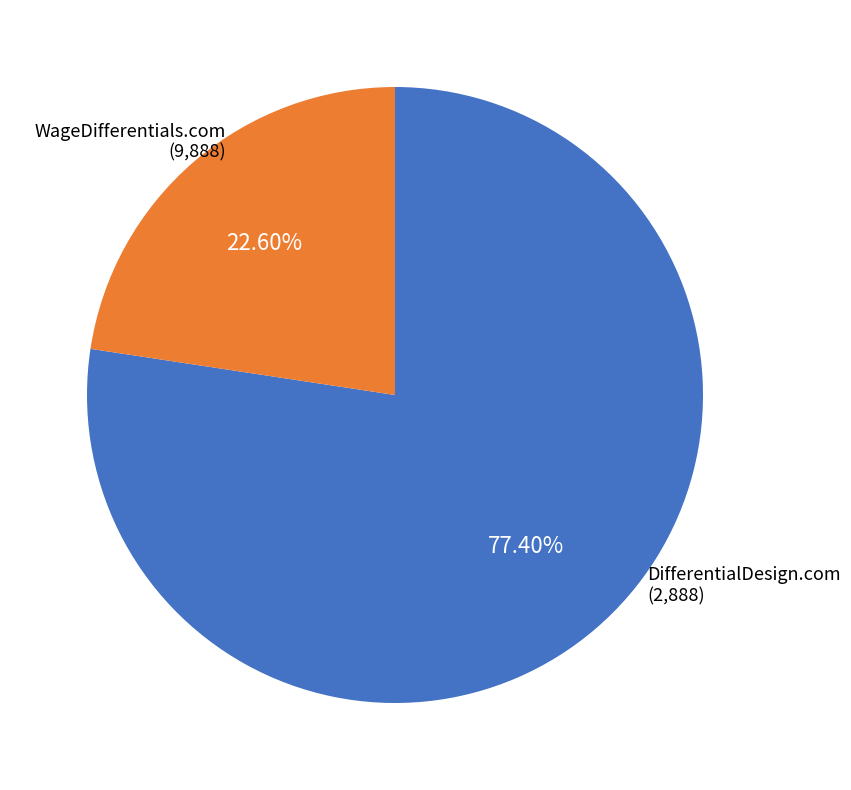

Is there a majority slice in this chart?

Yes